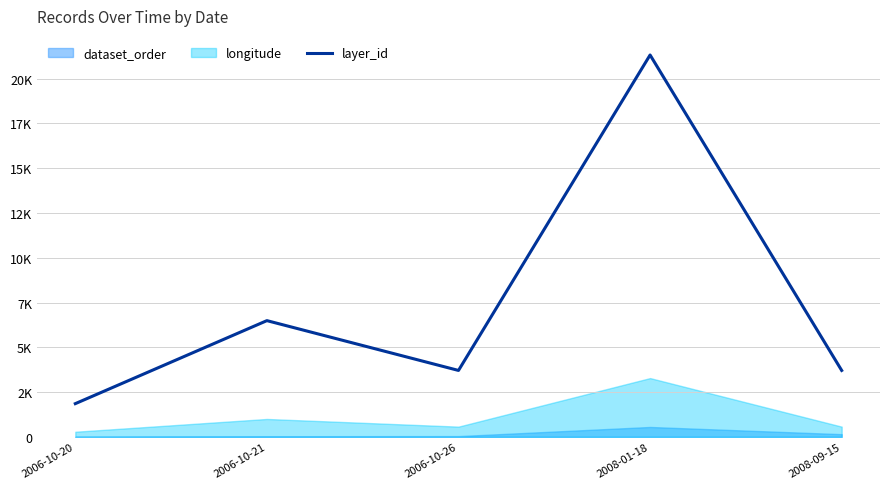

What position from the left is 2008-01-18?

4